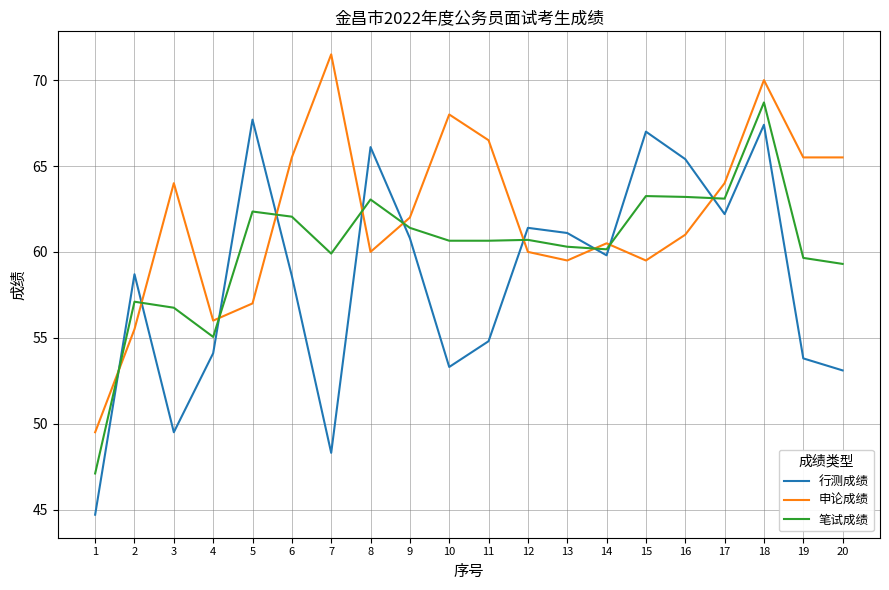

Between 5 and 7, which series saw the biggest shift?

行测成绩